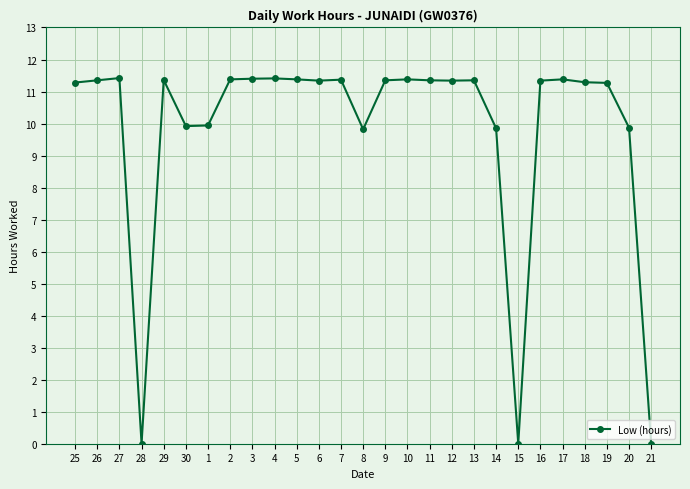

What is the ratio of the value at 25 to the value at 4?

1.0